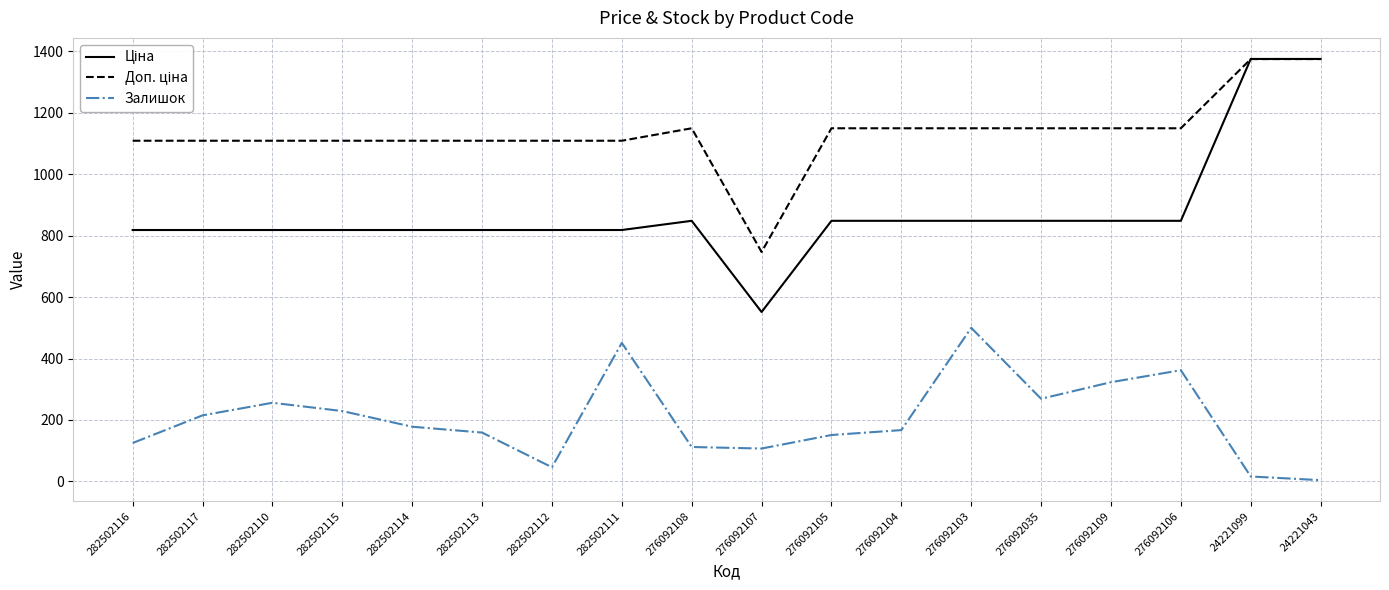

What is the total value across all series at 276092104?

2165.2